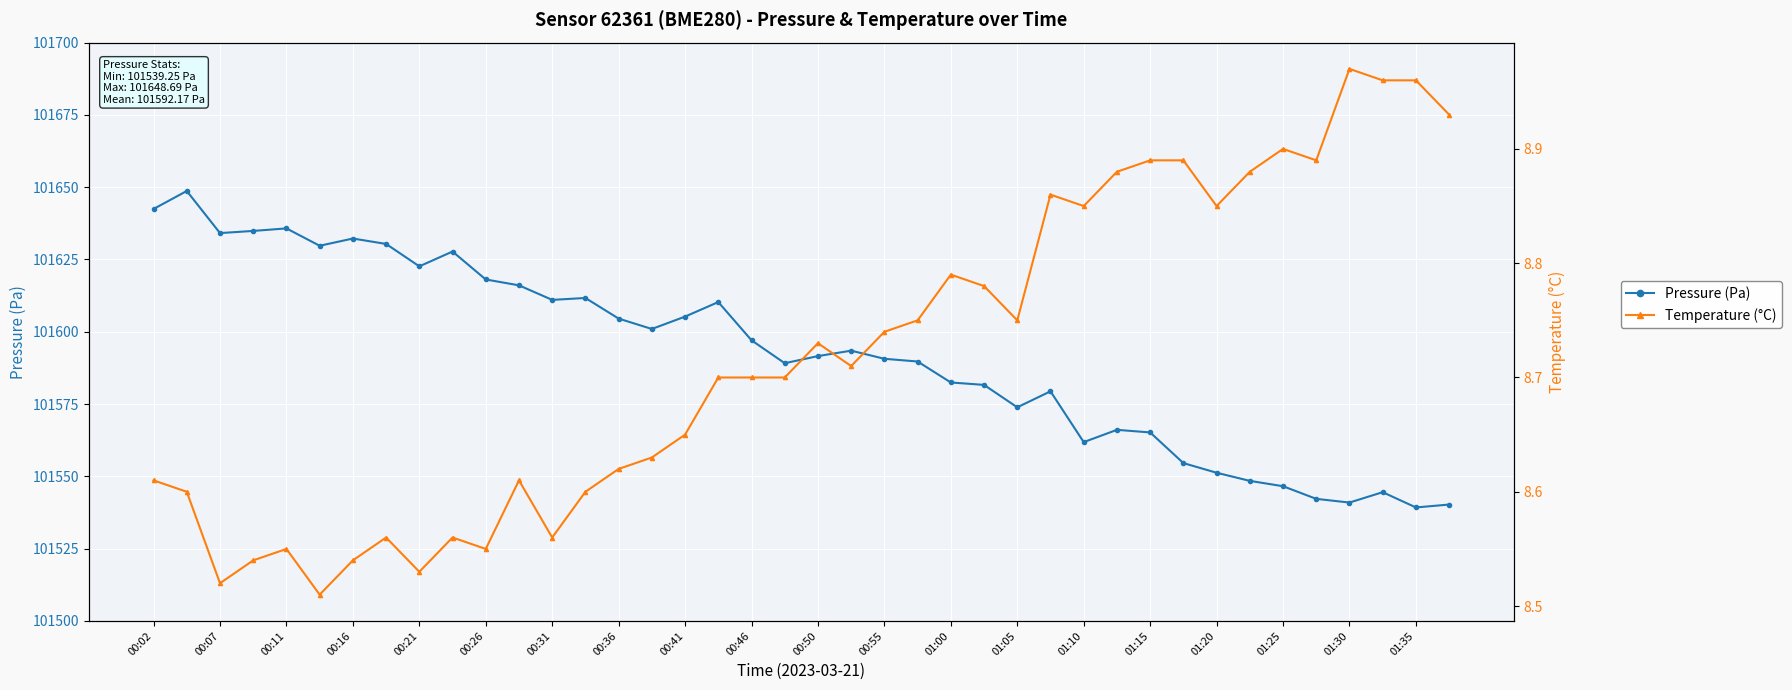

At how many categories does at least one series exceed 84843?

40